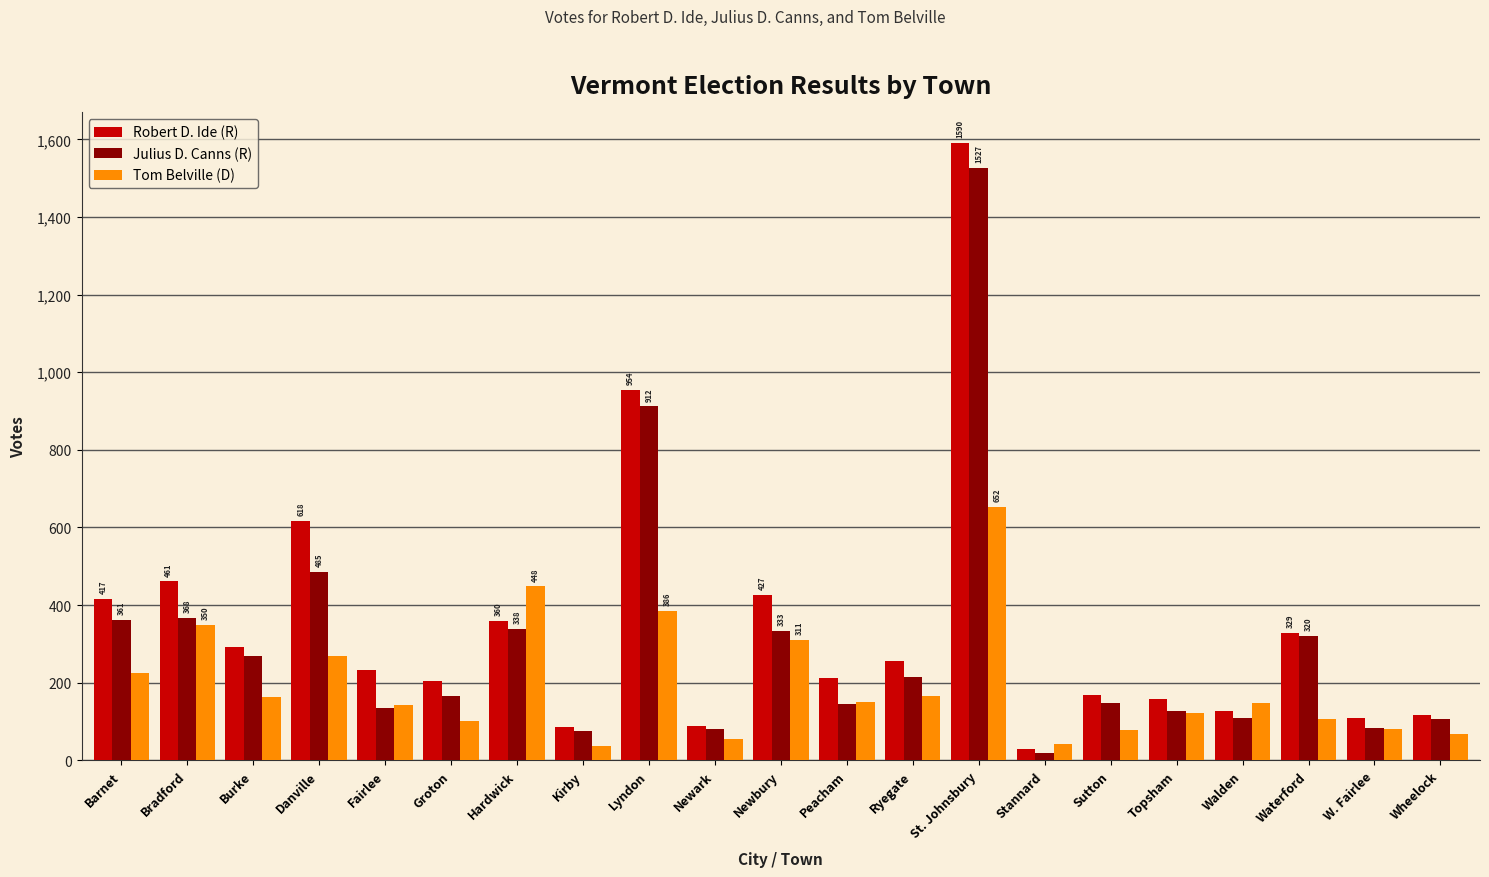

Rank the series by their average value, from highest to lowest.

Robert D. Ide (R), Julius D. Canns (R), Tom Belville (D)